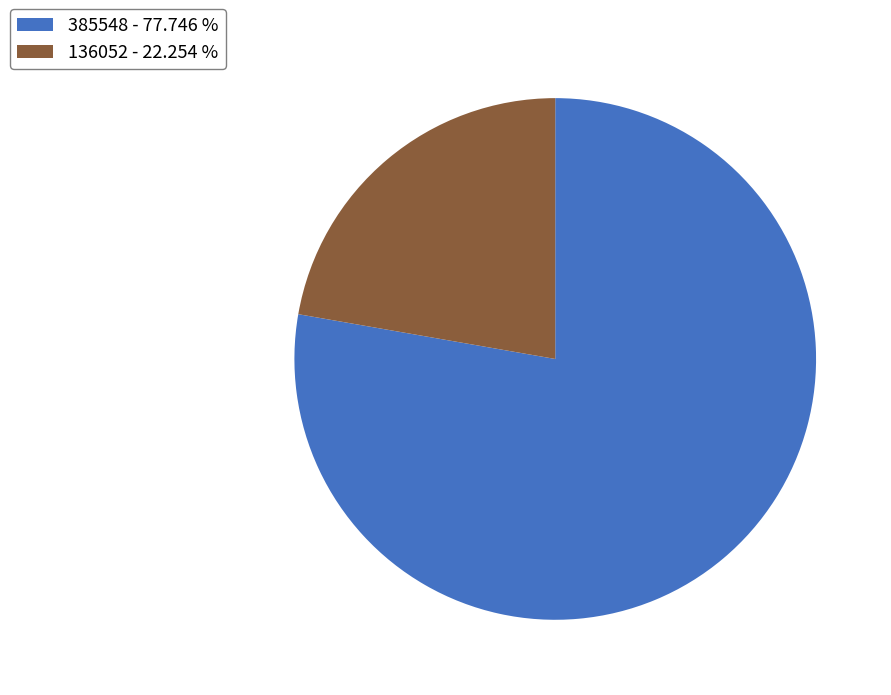

Is there any slice that represents more than half of the pie?

Yes